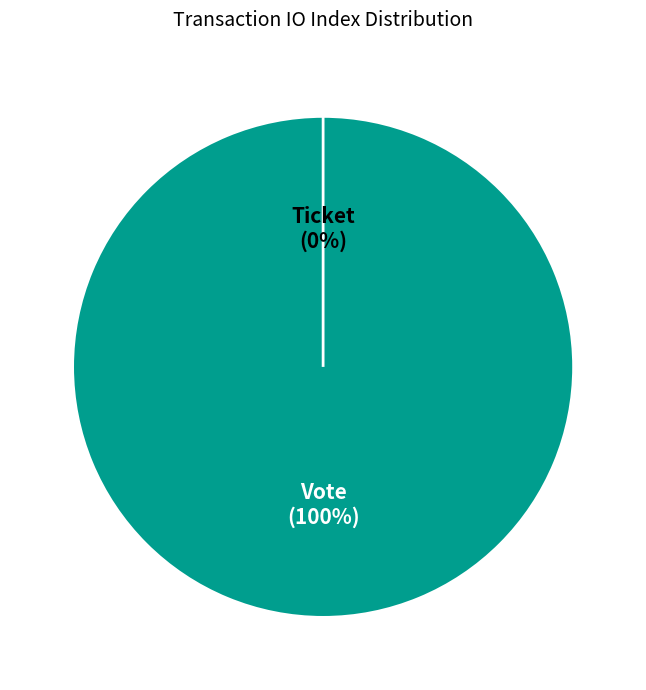

To the nearest percent, what is the combined percentage of Ticket and Vote?

100%